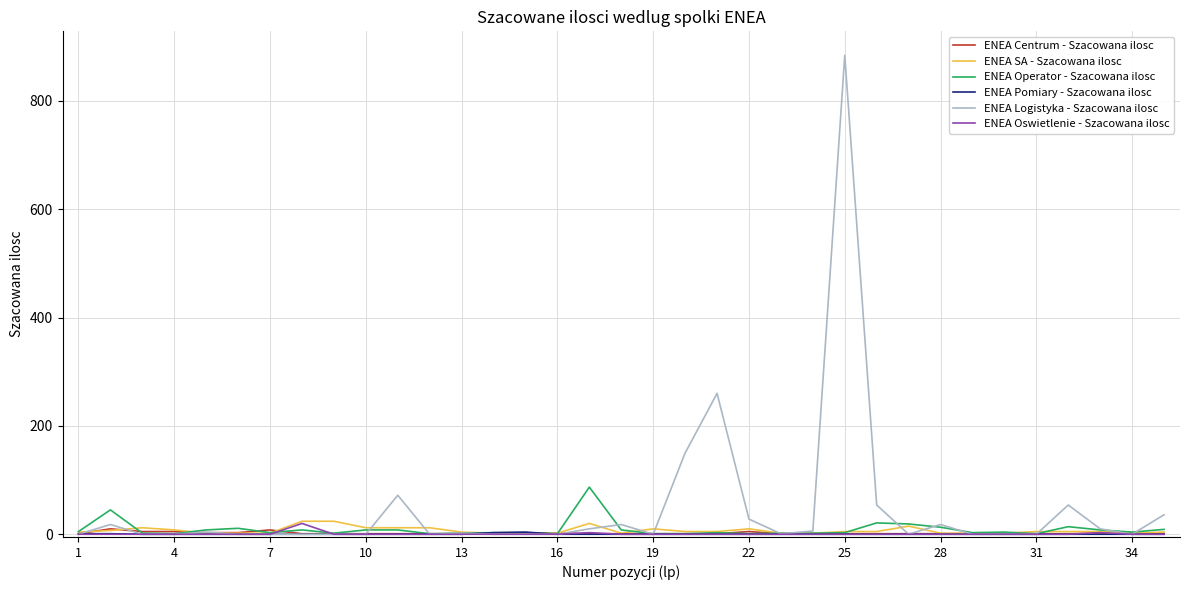

Which series has the widest spread of values?

ENEA Logistyka - Szacowana ilosc